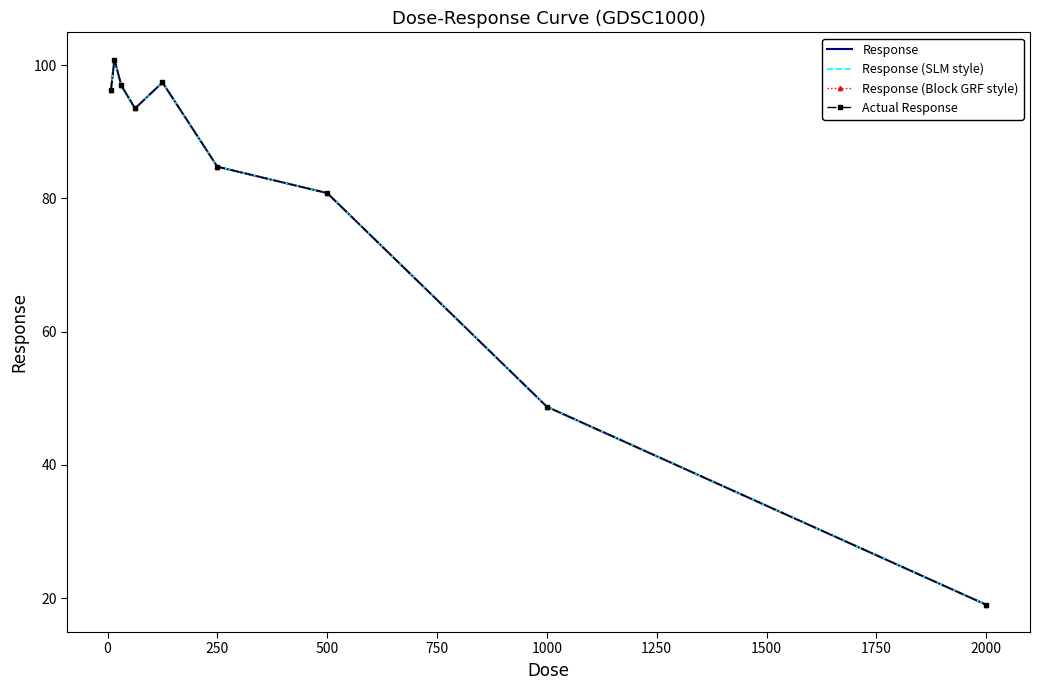

Count the number of categories in the chart.

9